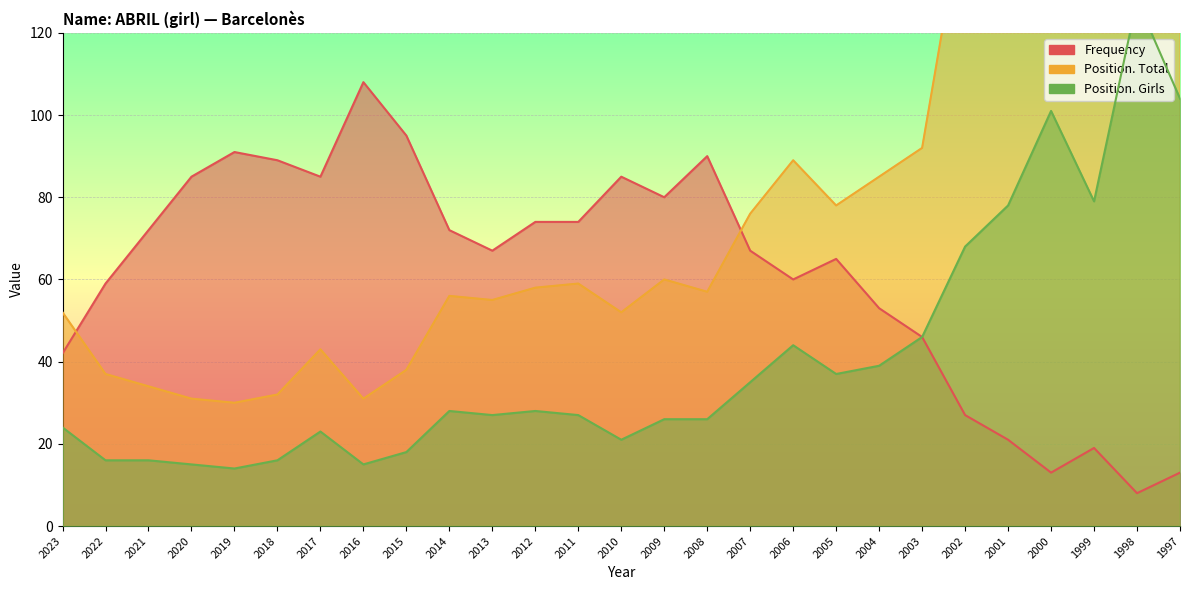

After their last crossing, which series has the higher values: Position. Total or Frequency?

Position. Total